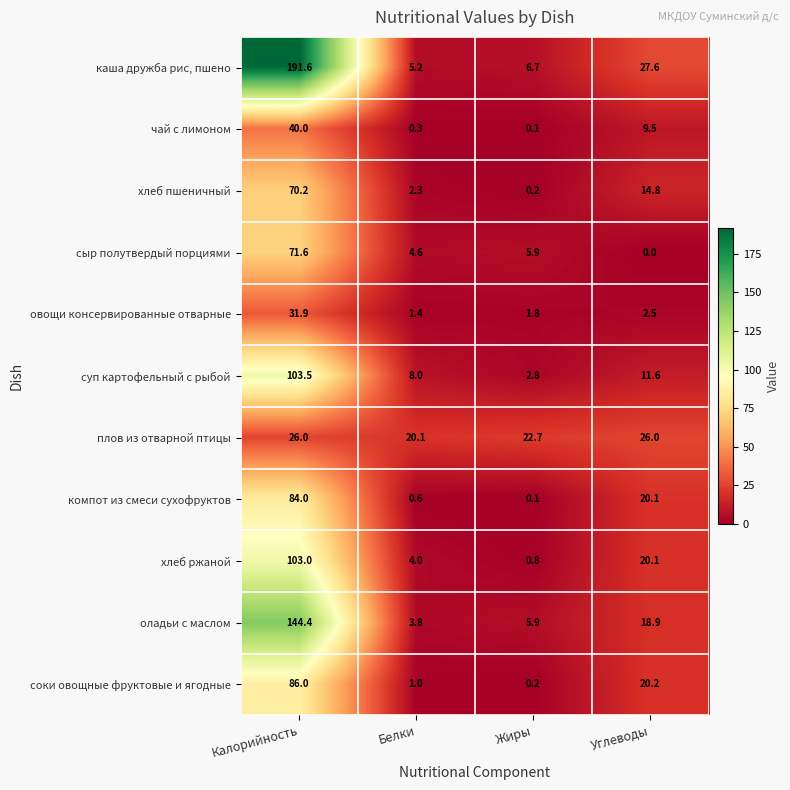

What is the difference between the maximum and minimum values in the сыр полутвердый порциями series?

71.6